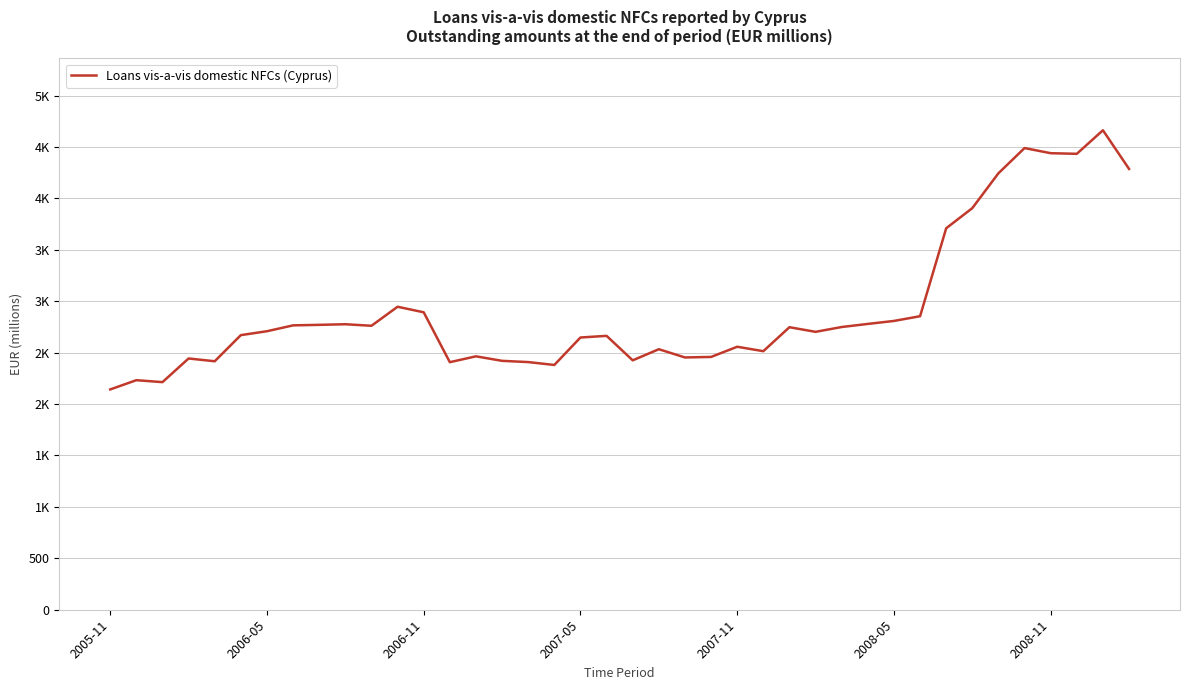

What is the greatest value displayed?

4662